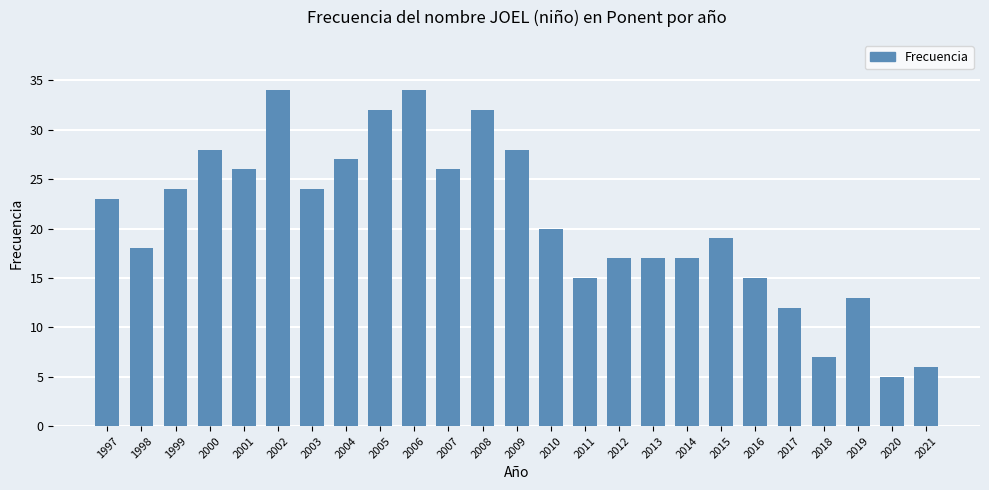

At which label is the value closest to 19?

2015